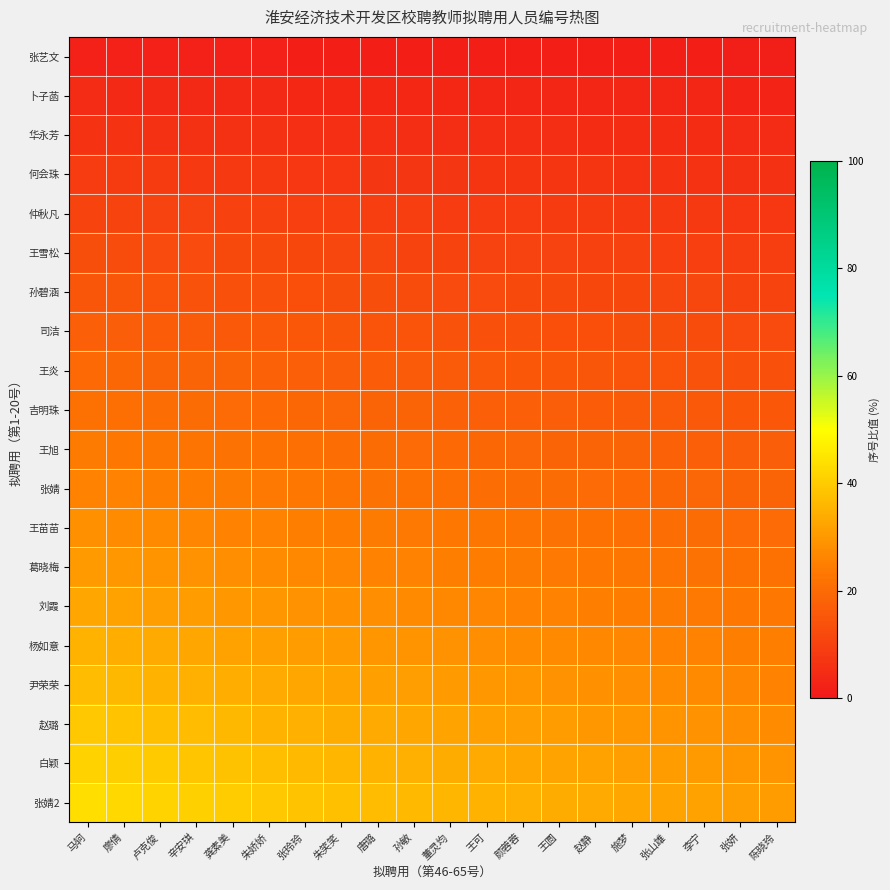

At which category is the sum across all series the highest?

马轲